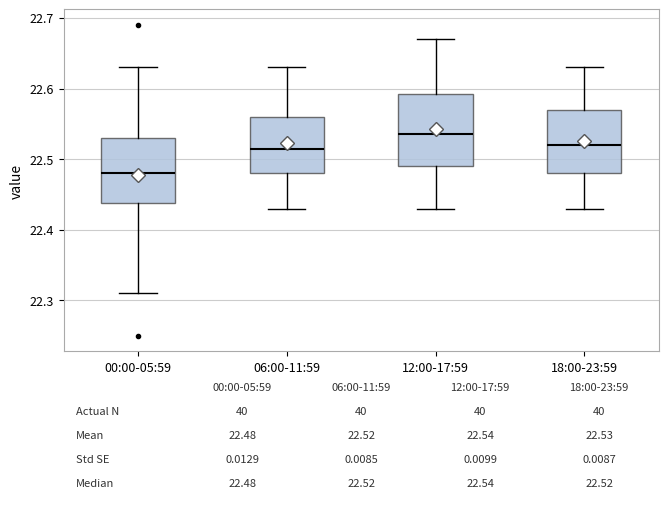

Which box is the tallest, from its lower edge to its upper edge?

12:00-17:59